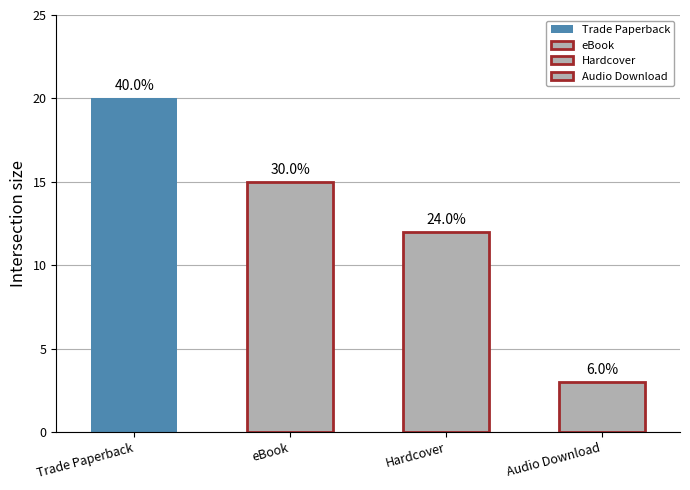

What is the change in value from Trade Paperback to eBook?

-5